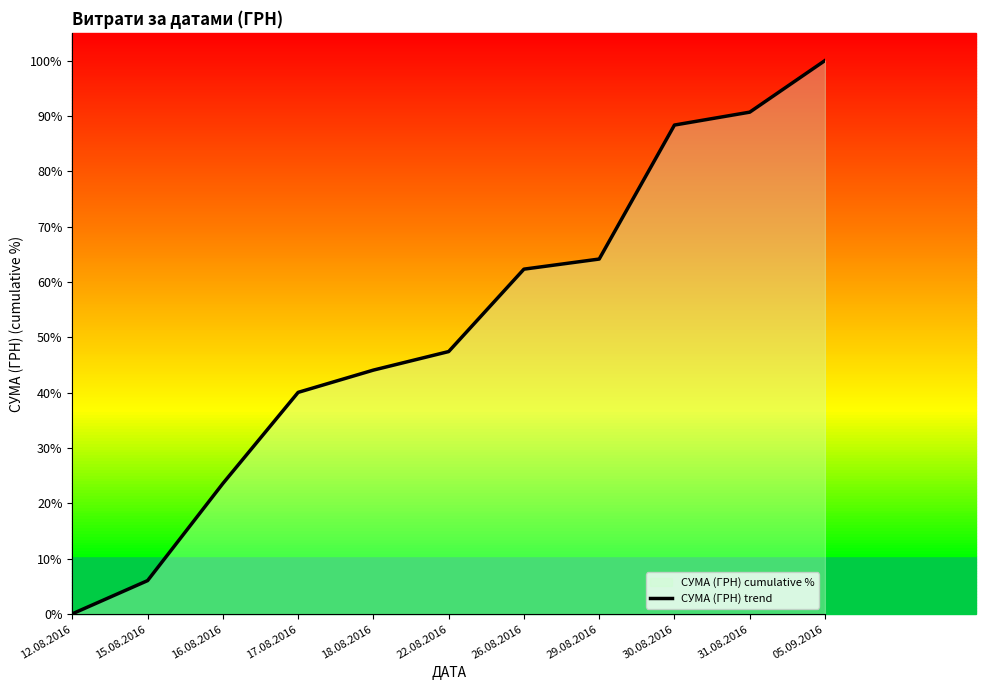

What is the average value?

51.5